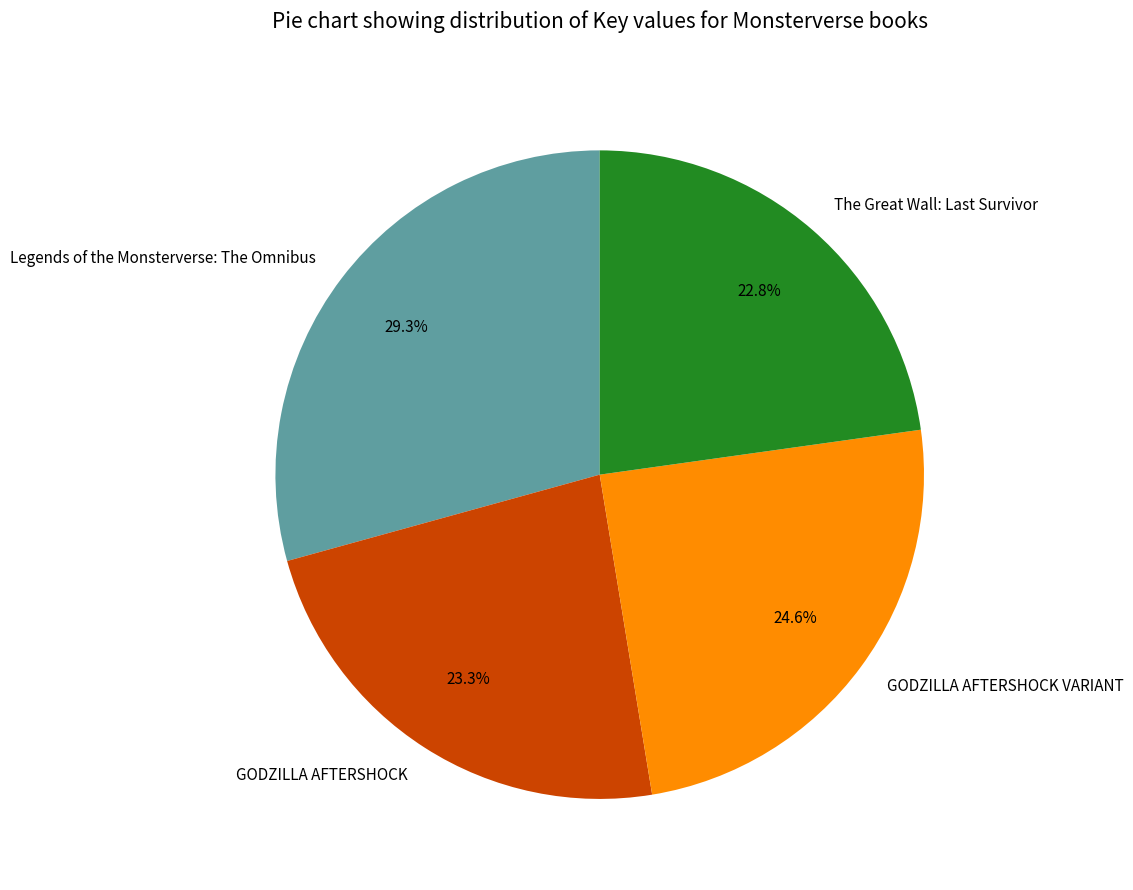

Is it true that GODZILLA AFTERSHOCK is 30% of the pie?

False